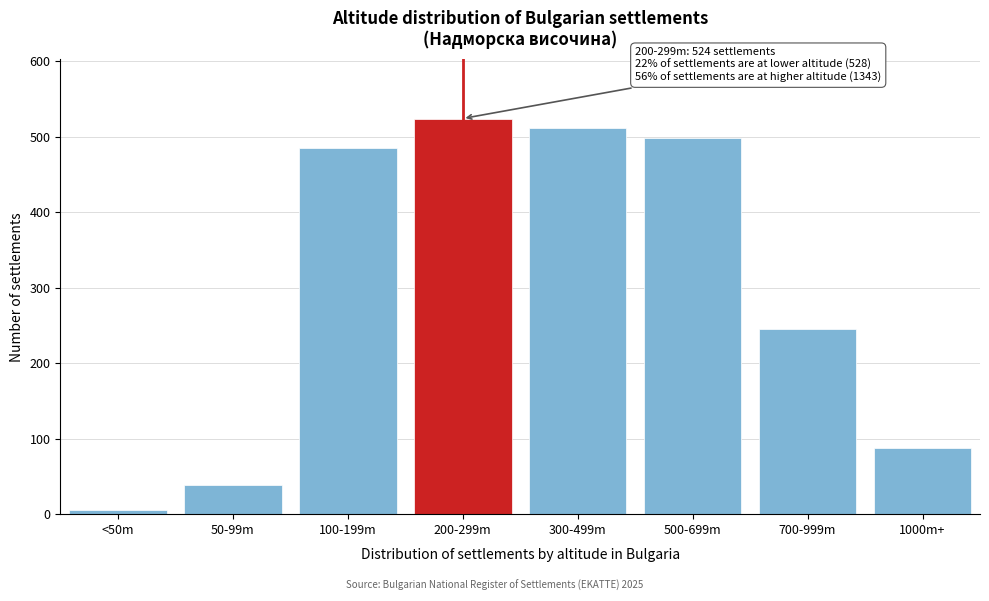

Reading left to right, extract all data points from this chart.

5	38	485	524	512	498	245	88